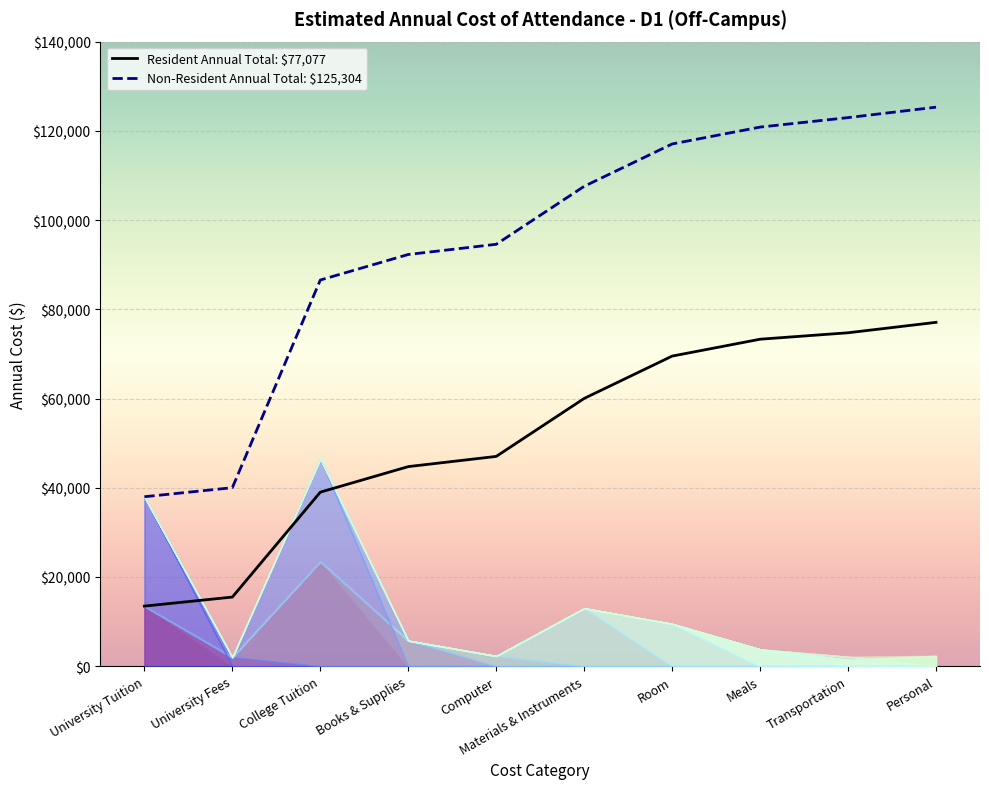

Reading left to right, transcribe all the data shown in this chart.

Resident Total (Annual): 13473	15498	39015	44740	47026	60021	69513	73295	74741	77077
Non-Resident Total (Annual): 37989	40014	86562	92287	94573	107568	117060	120842	122968	125304